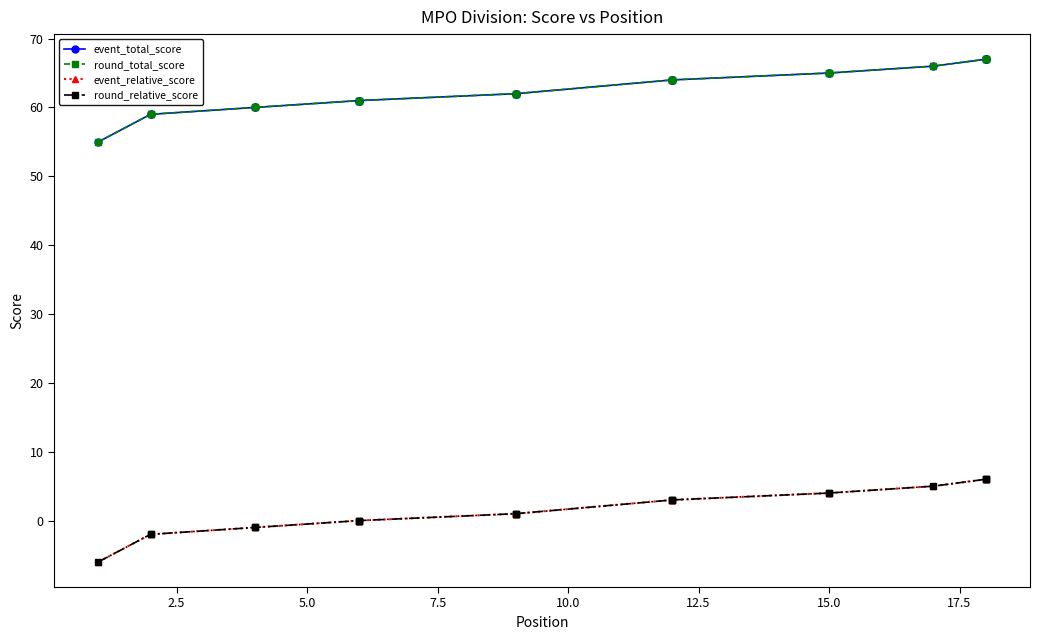

True or false: round_relative_score has more than 1 points higher than both neighbors.

False